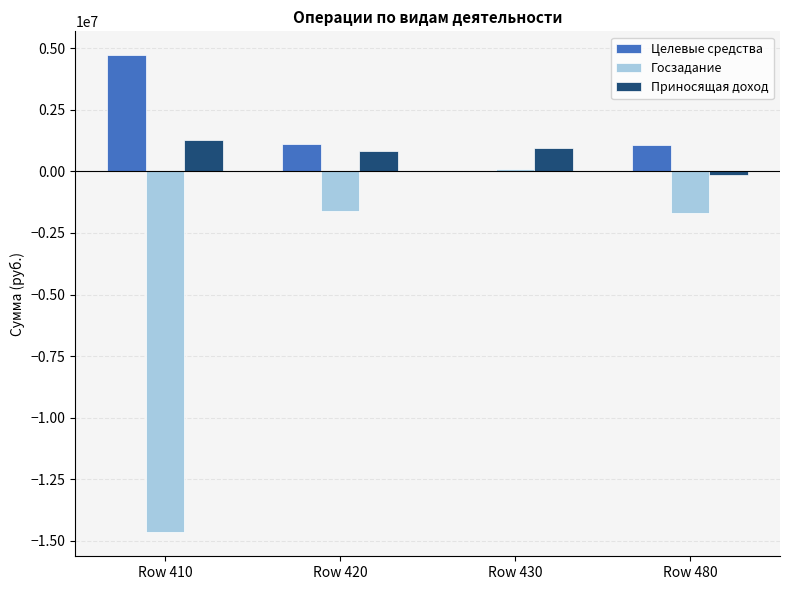

At which category is the sum across all series the highest?

Row 430